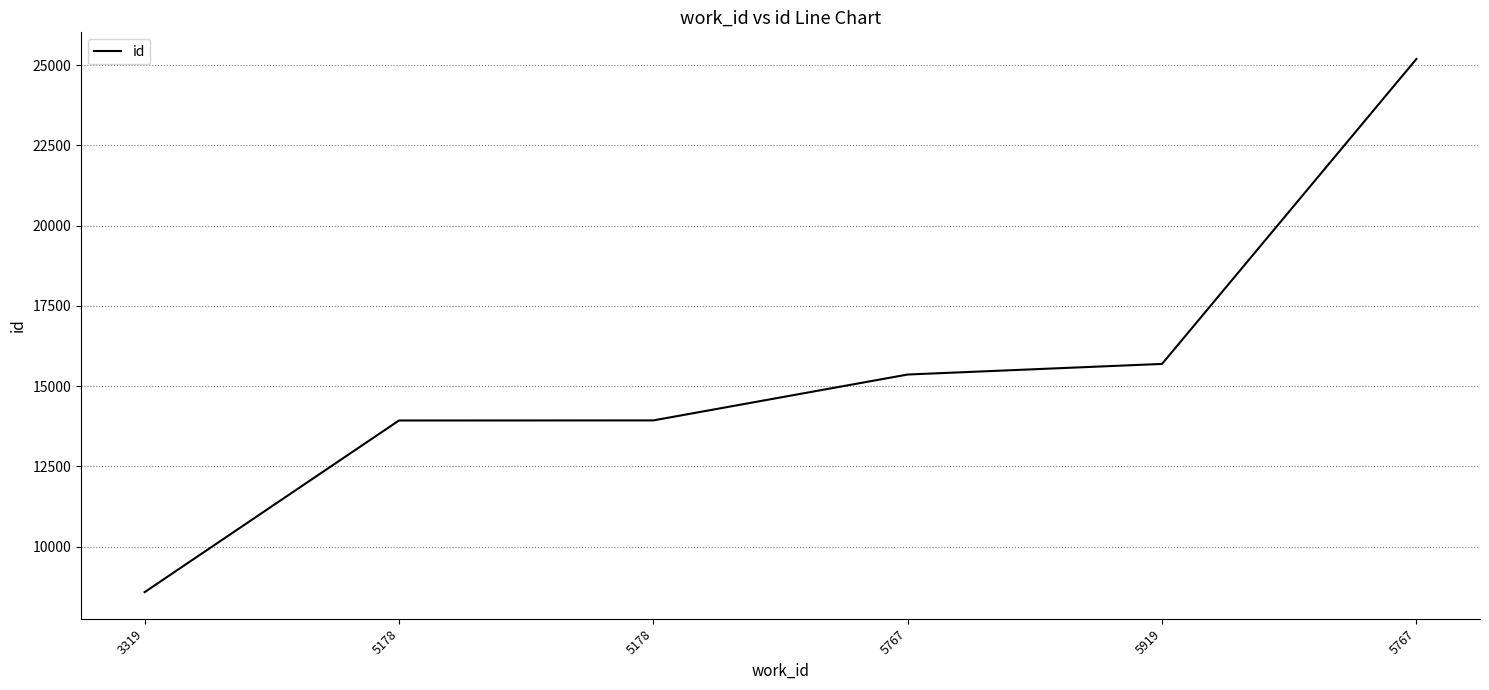

The chart shows a value of 15364 at 5767. True or false?

True